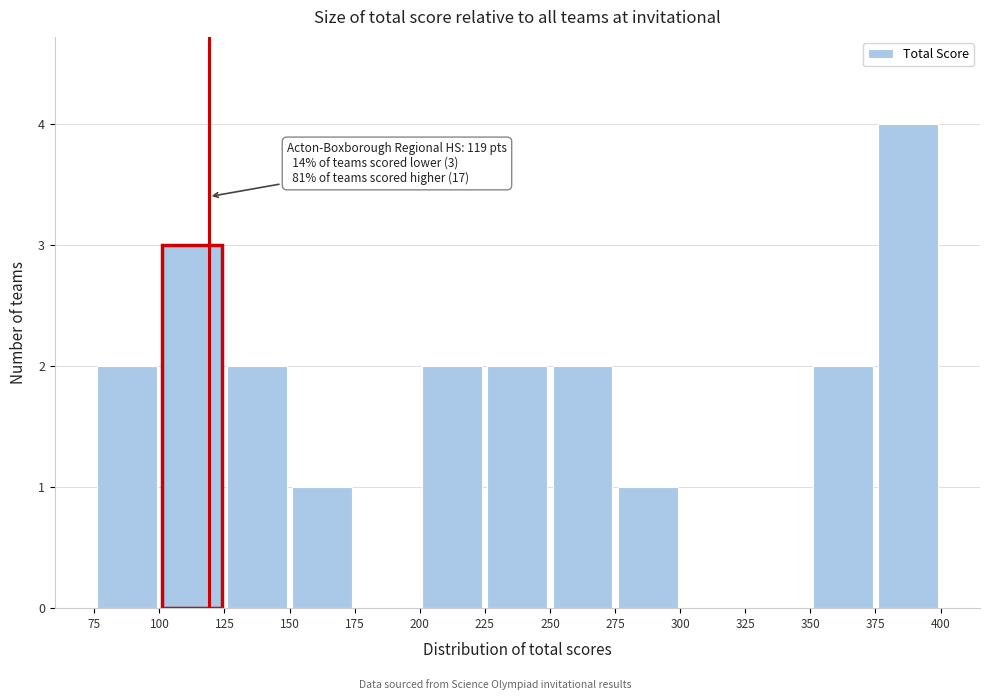

Which range on the x-axis has the tallest bar?

375 to 400